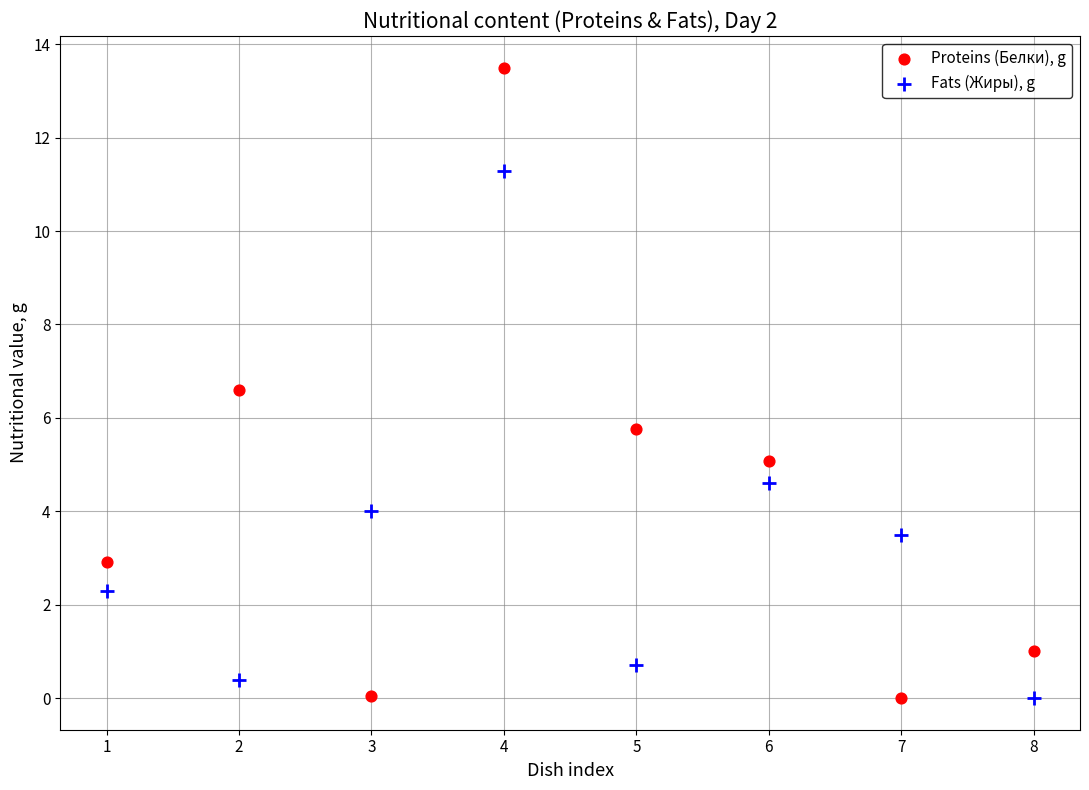

Across all series, what Y value is closest to 6?

5.8